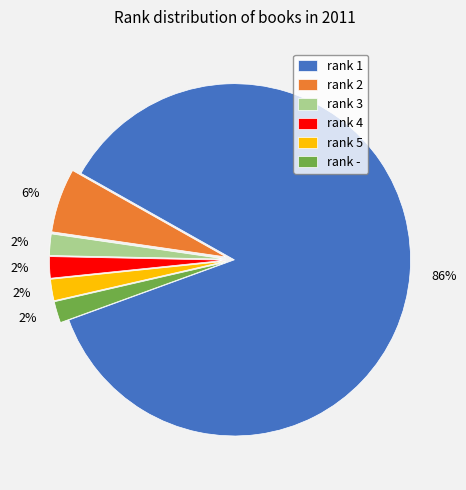

Which slice is the largest?

rank 1